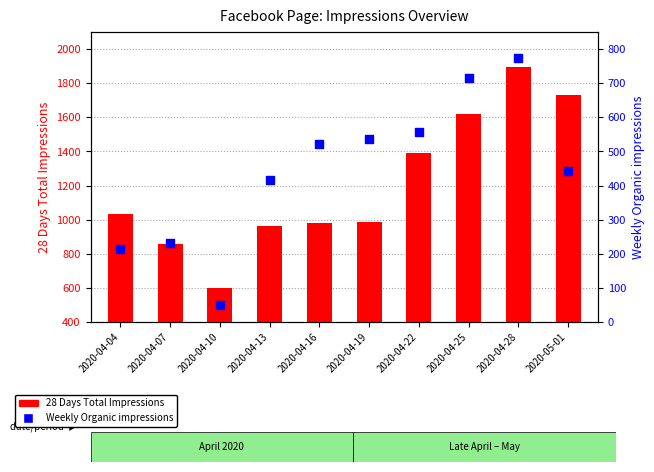

Which series has the widest spread of Y values?

28 Days Total Impressions